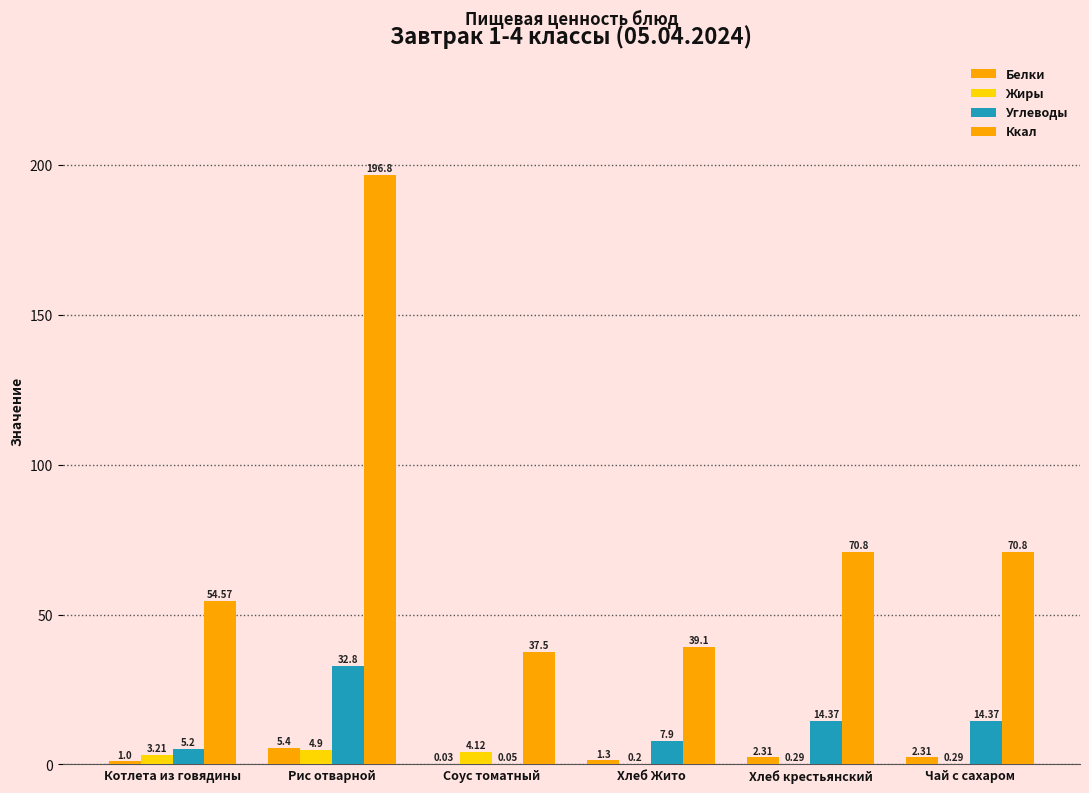

The value of Белки at Чай с сахаром is 2.3. True or false?

True